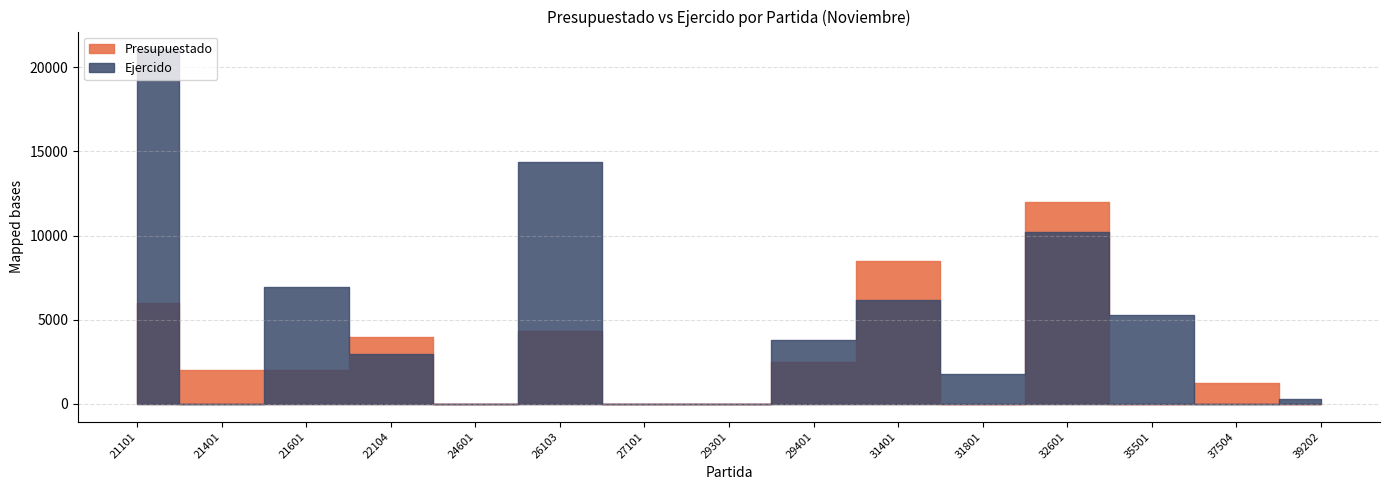

The value of Presupuestado at 27101 is 6295.7. True or false?

False